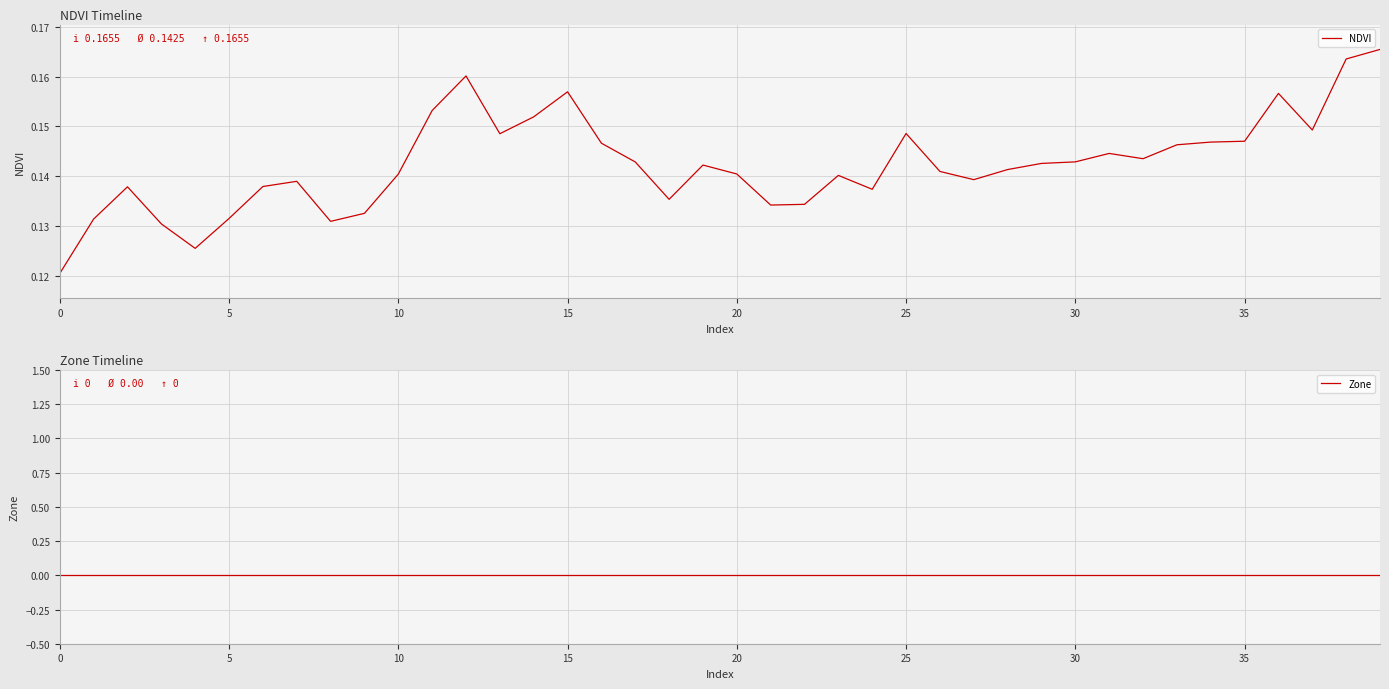

At which category is the sum across all series the highest?

39